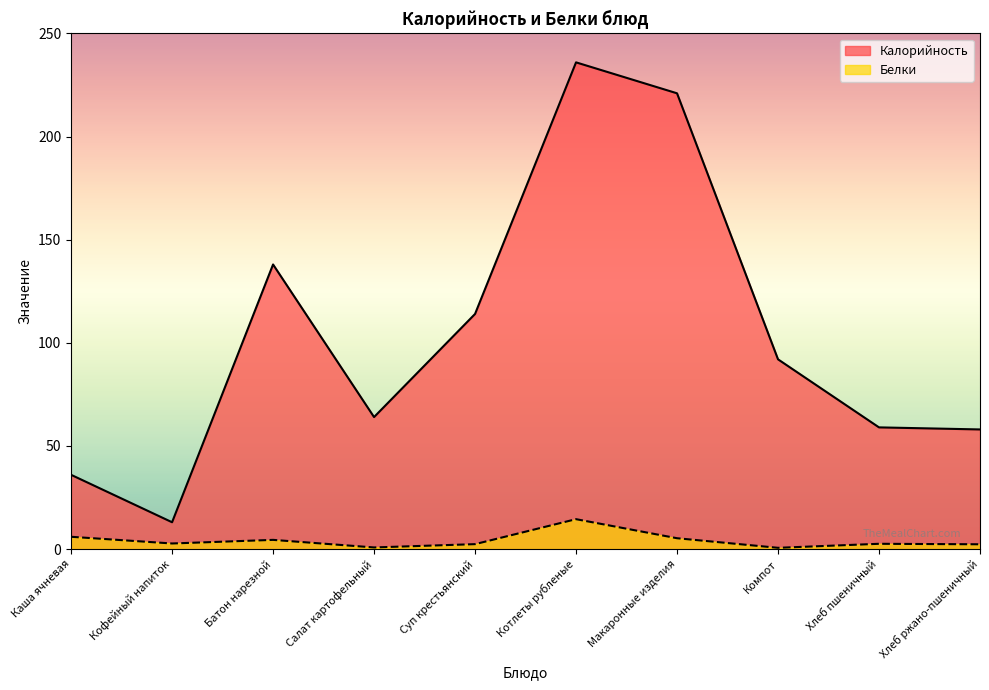

At which label does Калорийность reach its peak?

Котлеты рубленые